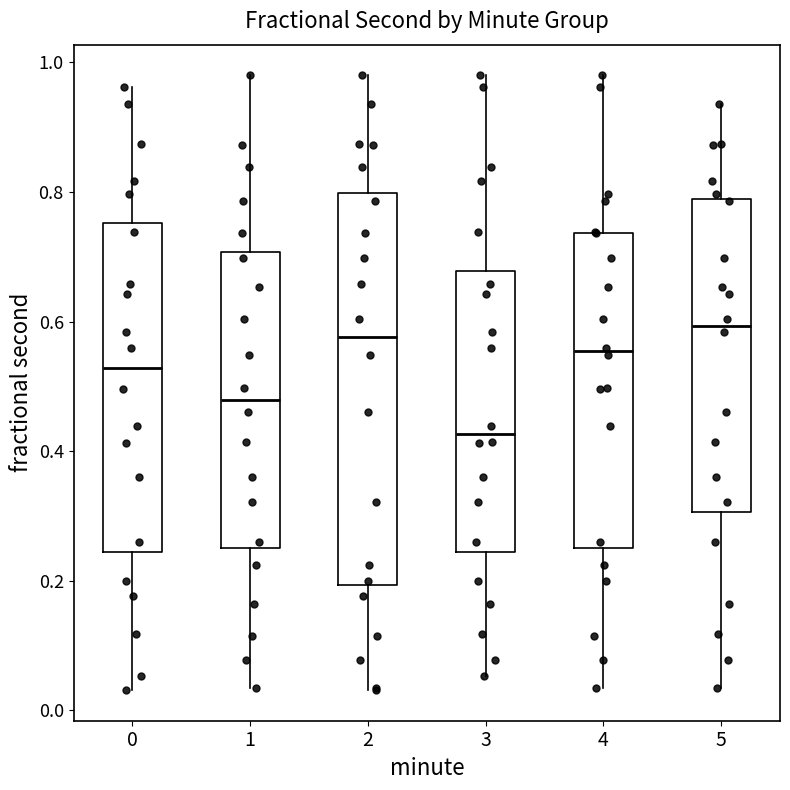

Which box is the tallest, from its lower edge to its upper edge?

2